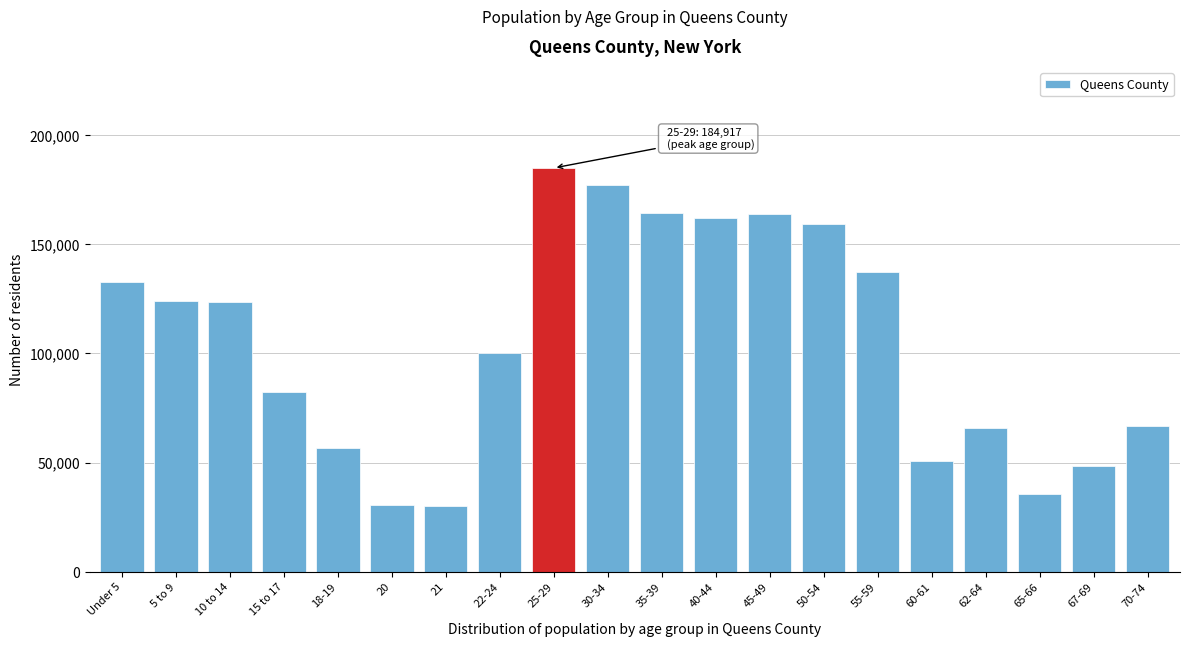

Where is the data nearest to the value 107543?

22-24